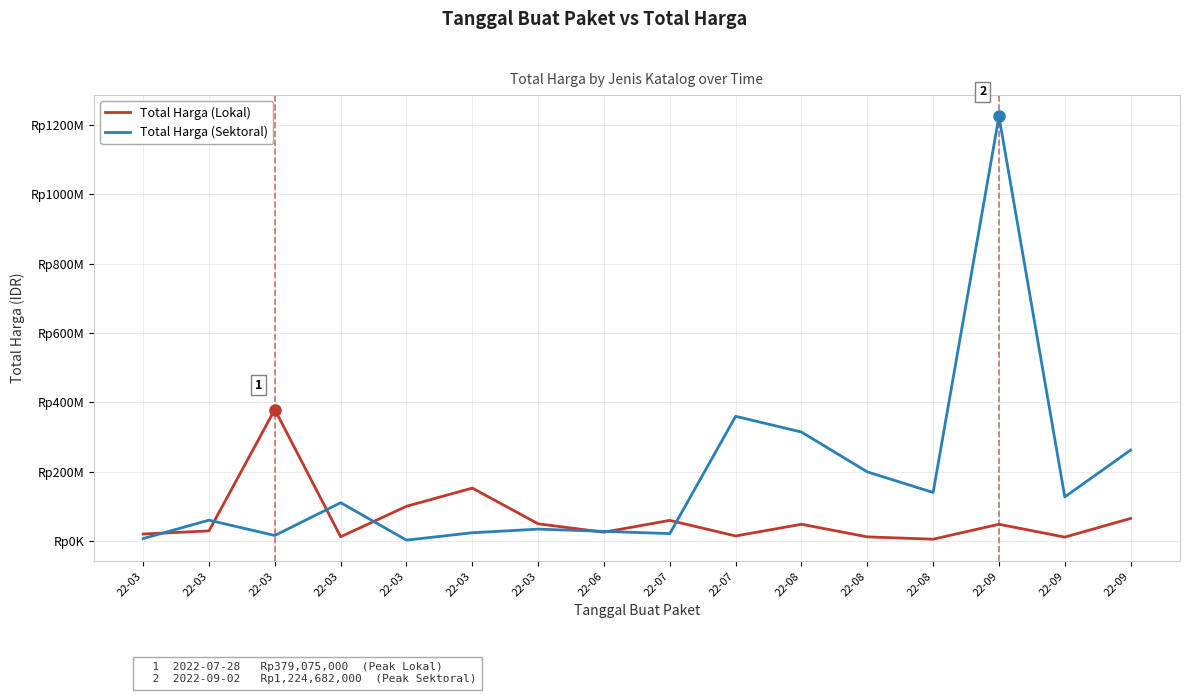

The value of Total Harga (Lokal) at 22-09 is 65000000. True or false?

True